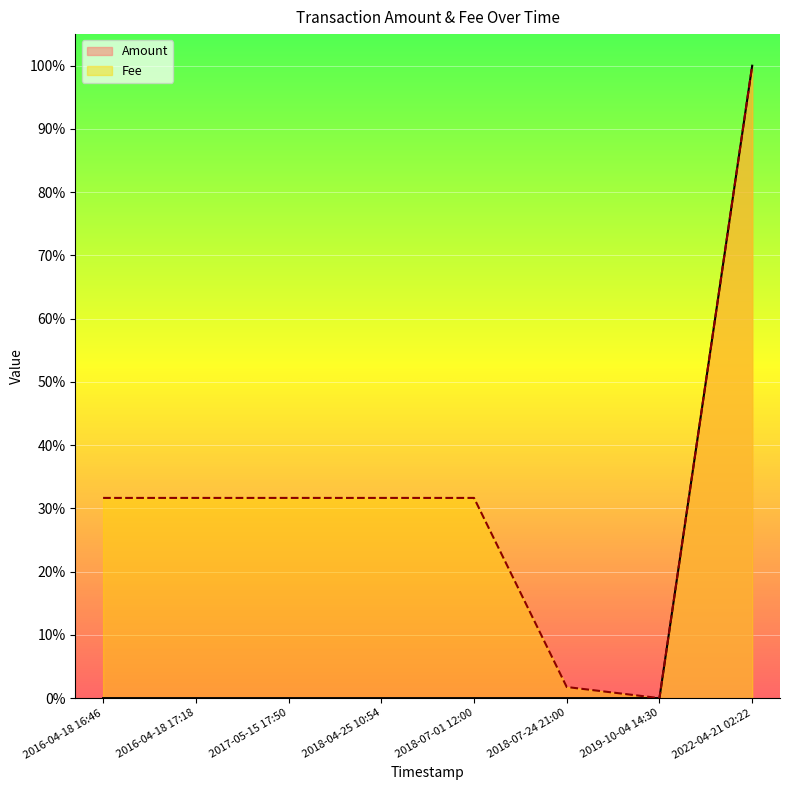

What is the maximum value for Fee?

1.0